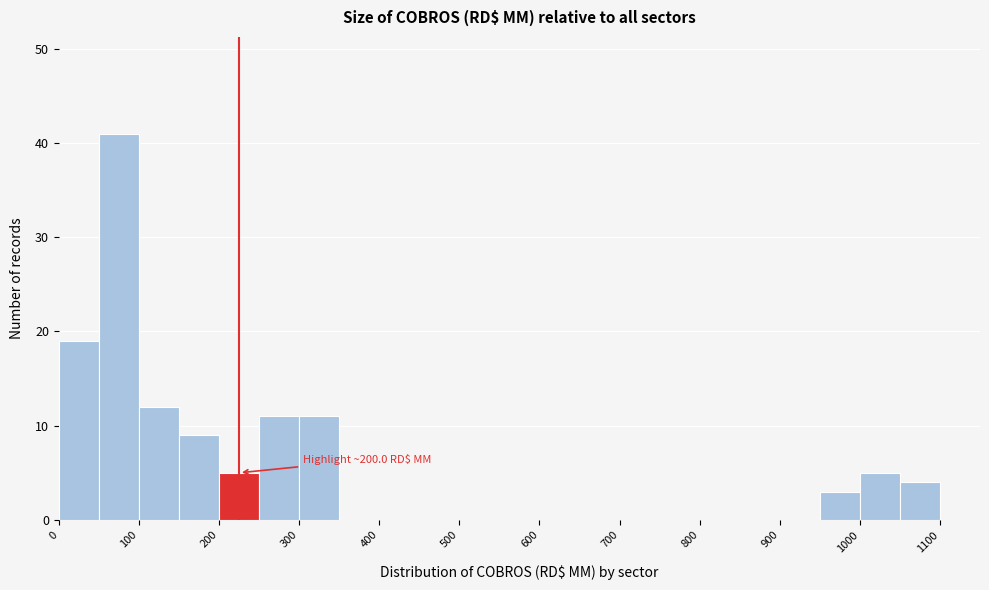

Over which range of the x-axis is the bar tallest?

50 to 100